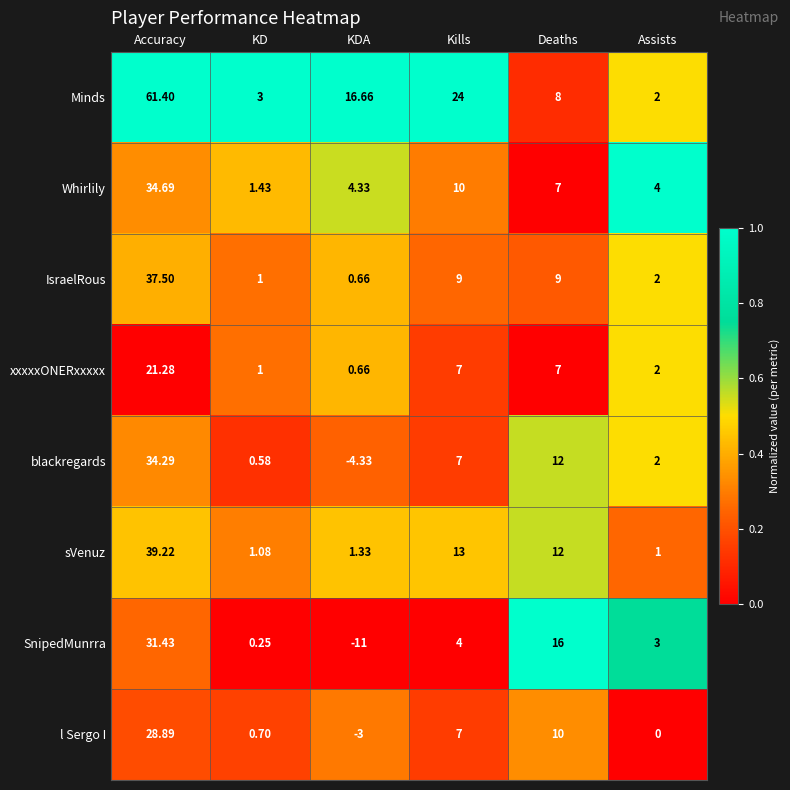

Which series has the largest range (max minus min)?

Minds